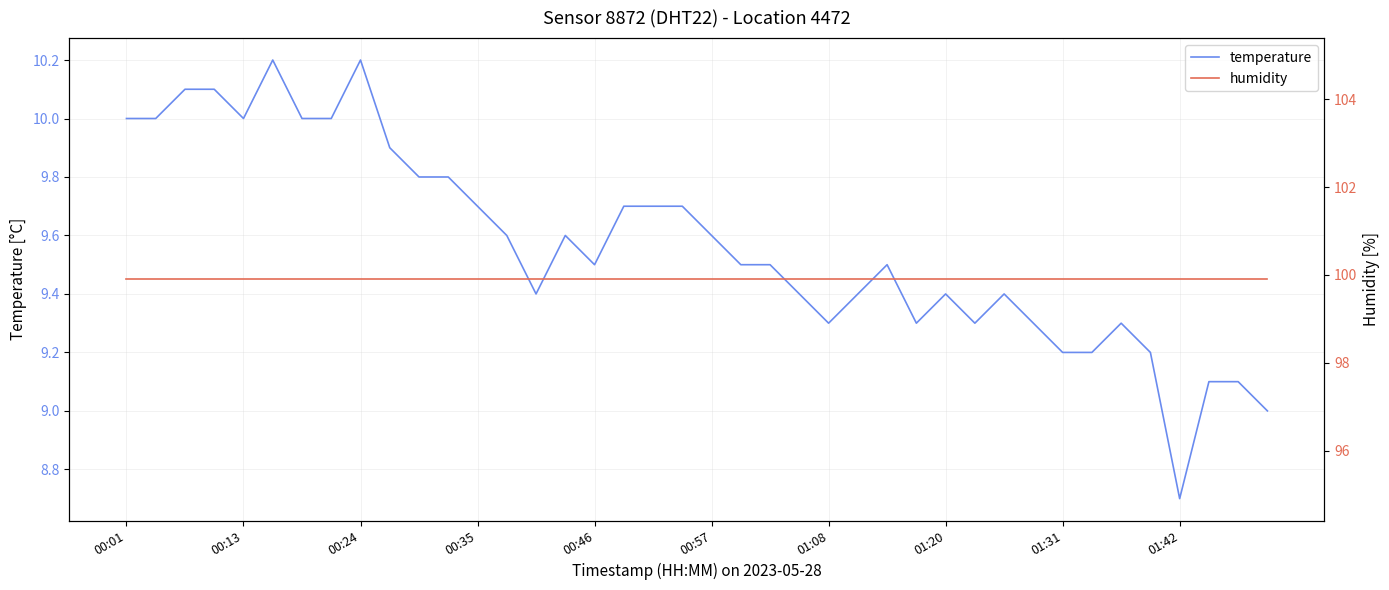

True or false: humidity has a value of 99.9 at 35.

True